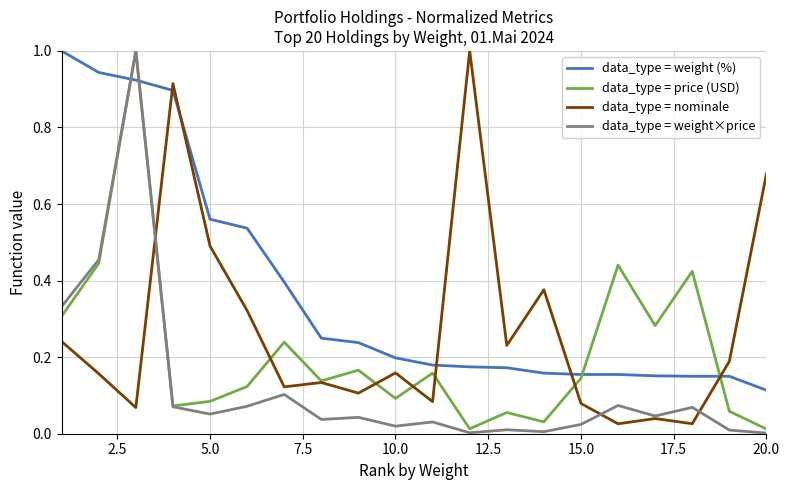

Which series has the largest total across all categories?

data_type = weight (%)